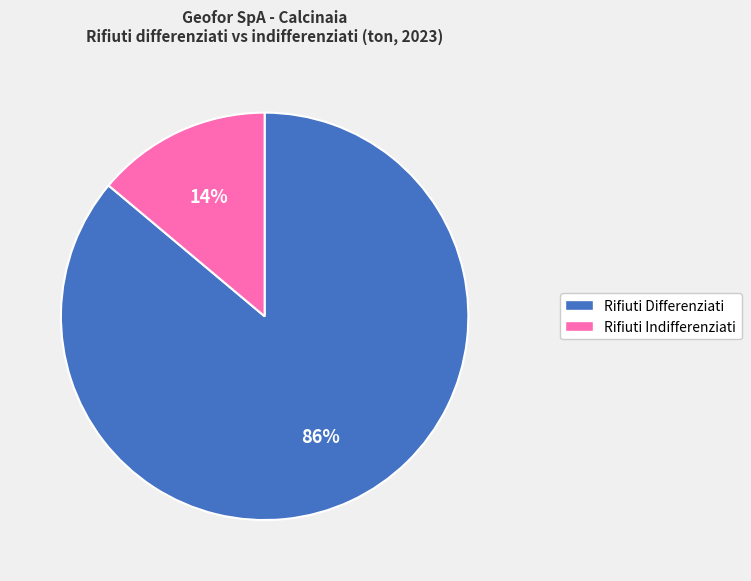

What percentage is the Rifiuti Differenziati slice, to the nearest percent?

86%